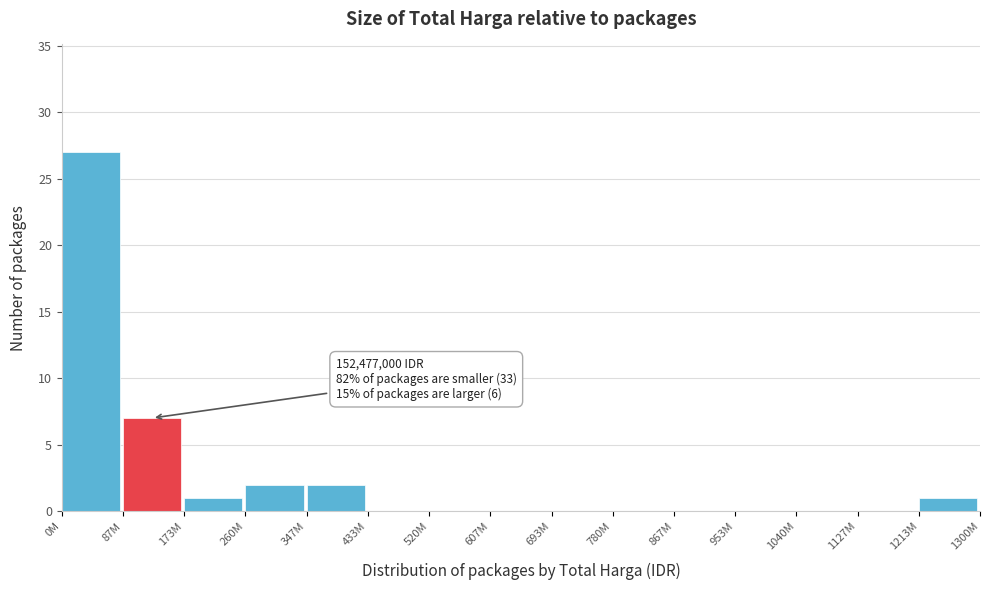

Reading left to right, what are all the values shown in this chart?

0M=27	87M=7	173M=1	260M=2	347M=2	433M=0	520M=0	607M=0	693M=0	780M=0	867M=0	953M=0	1040M=0	1127M=0	1213M=1